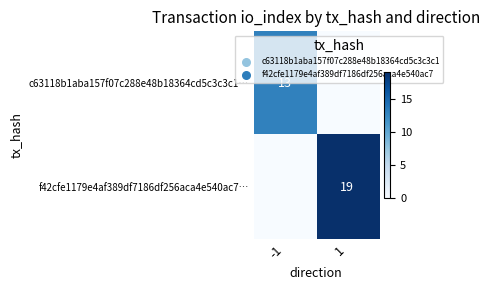

Is it true that c63118b1aba157f07c288e48b18364cd5c3c3c1… equals 21 at -1?

False